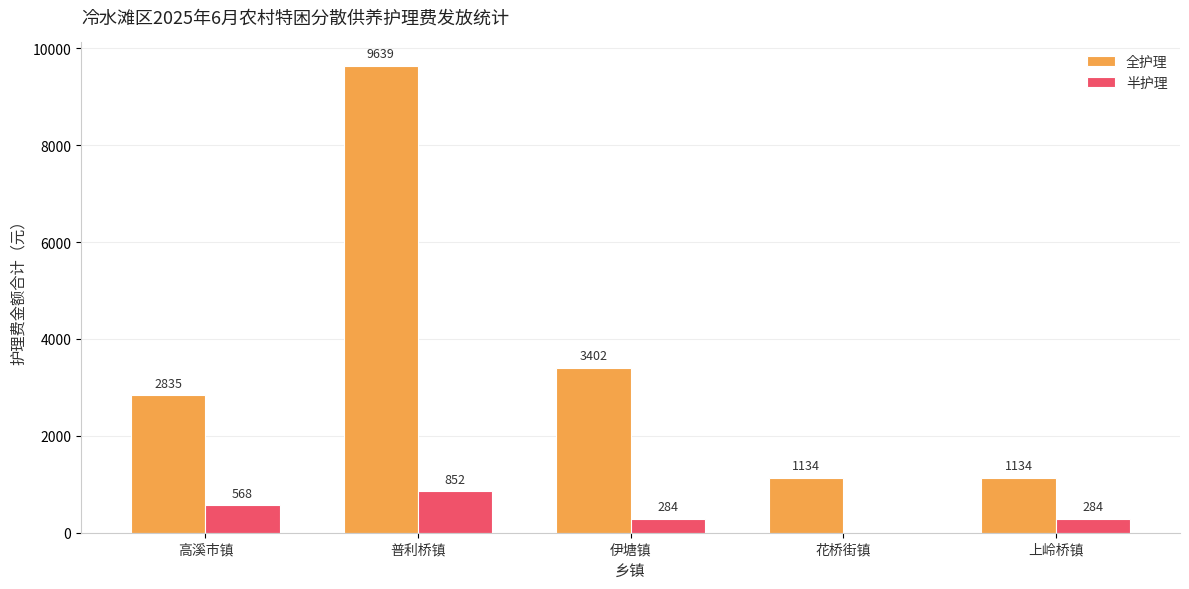

The 全护理 series shows 1225 at 高溪市镇. True or false?

False